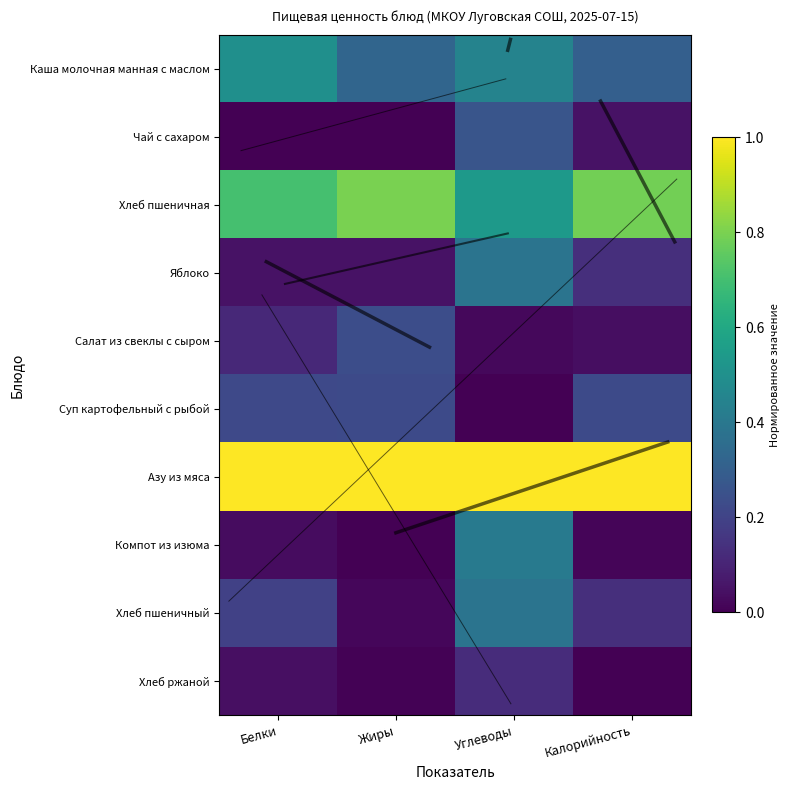

What is the greatest value displayed?

1.0